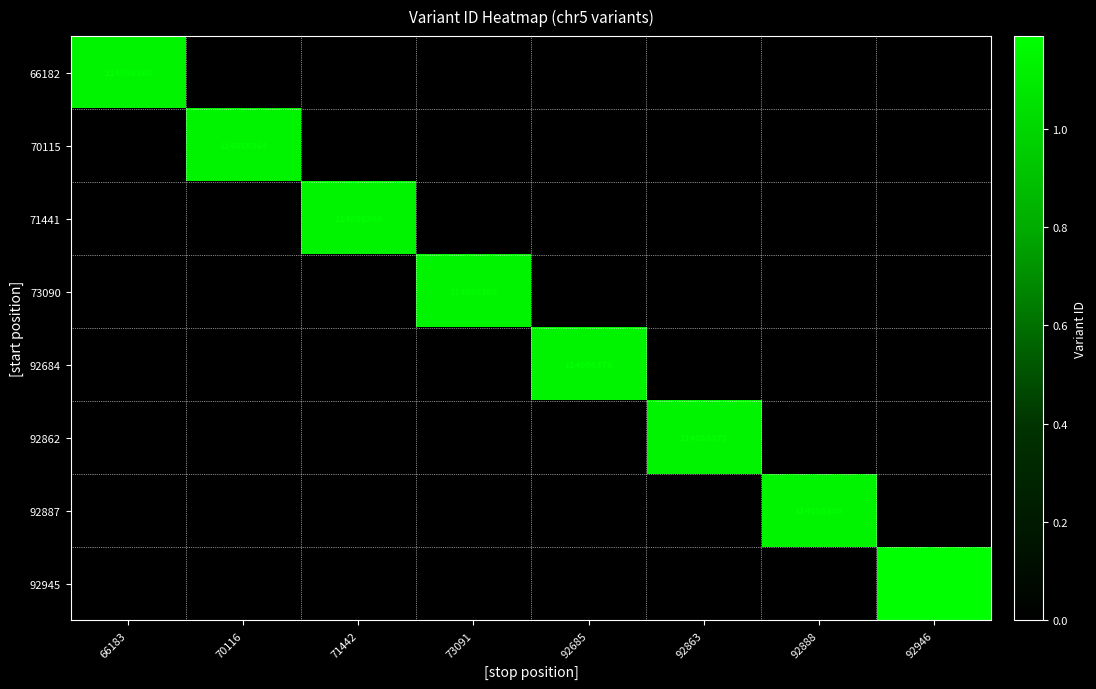

Which has a higher value, 92863 or 70116?

92863